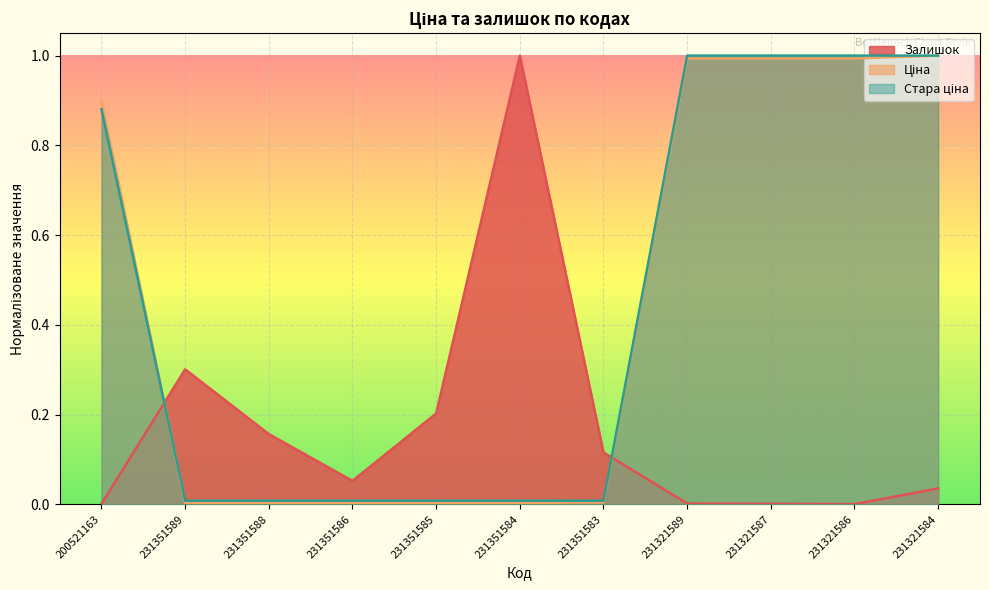

The value of Залишок at 231321586 is 0.0. True or false?

True